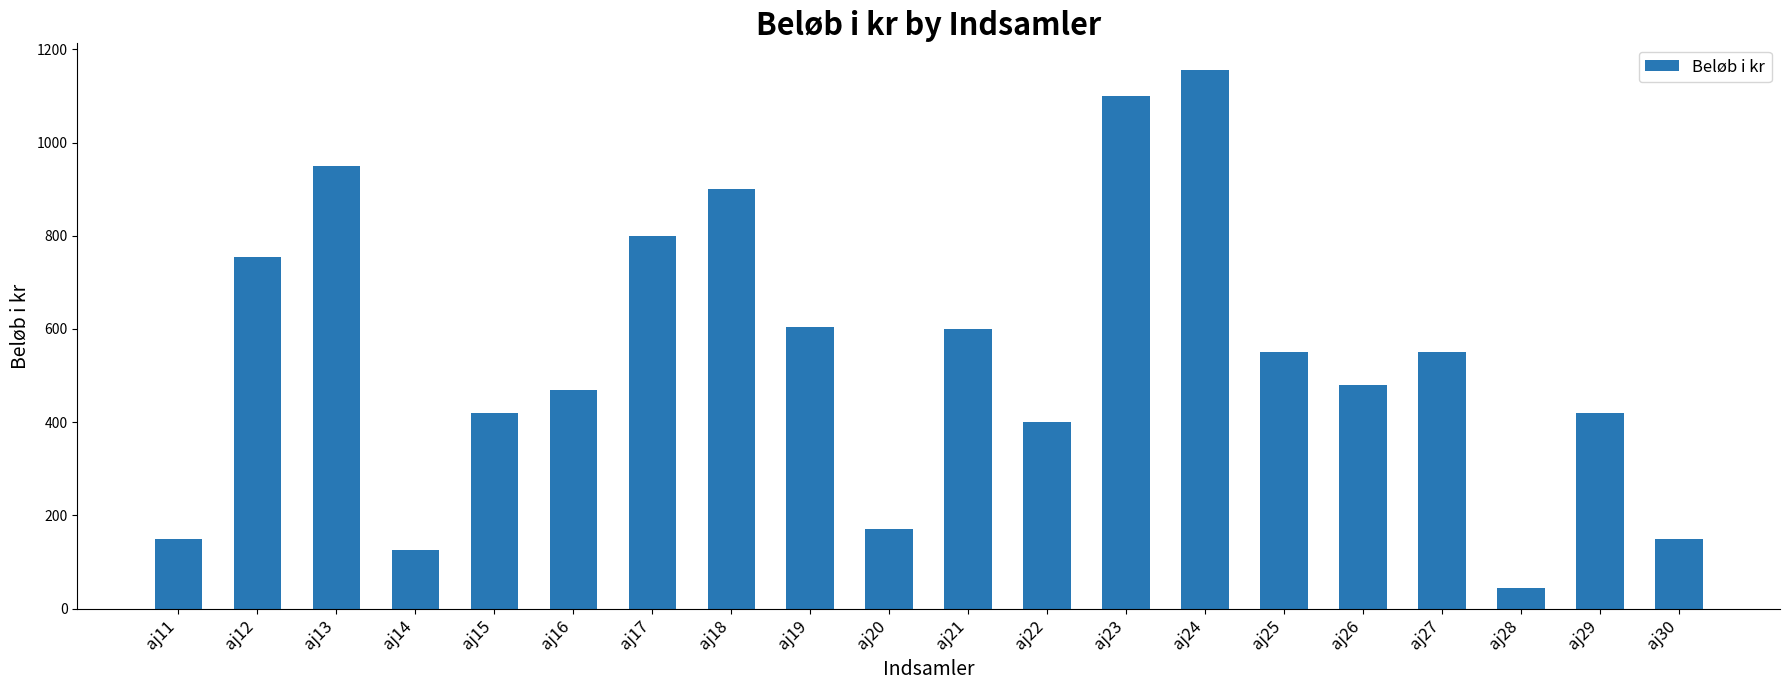

At which category does the chart reach its peak across all series?

aj24